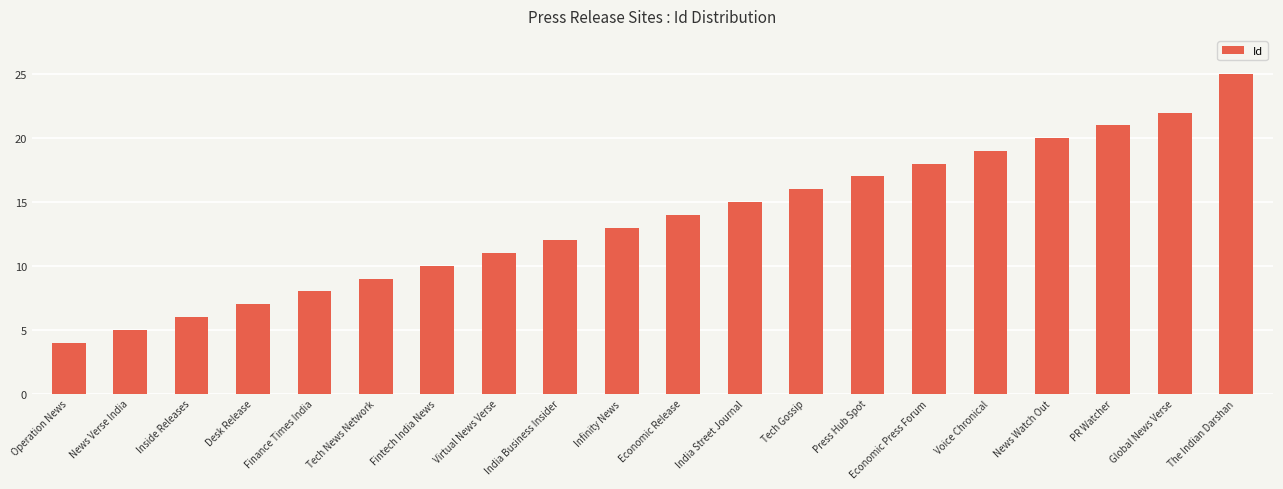

Reading right to left, transcribe all the data shown in this chart.

25	22	21	20	19	18	17	16	15	14	13	12	11	10	9	8	7	6	5	4